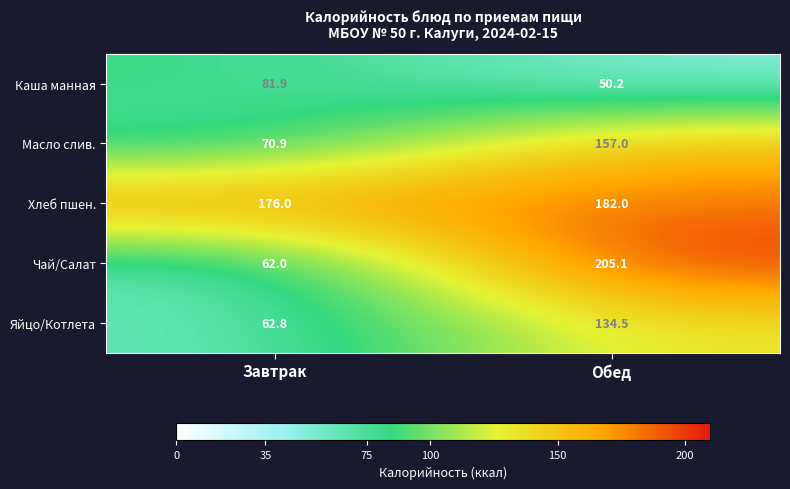

The value of Яйцо/Котлета at Завтрак is 16.9. True or false?

False